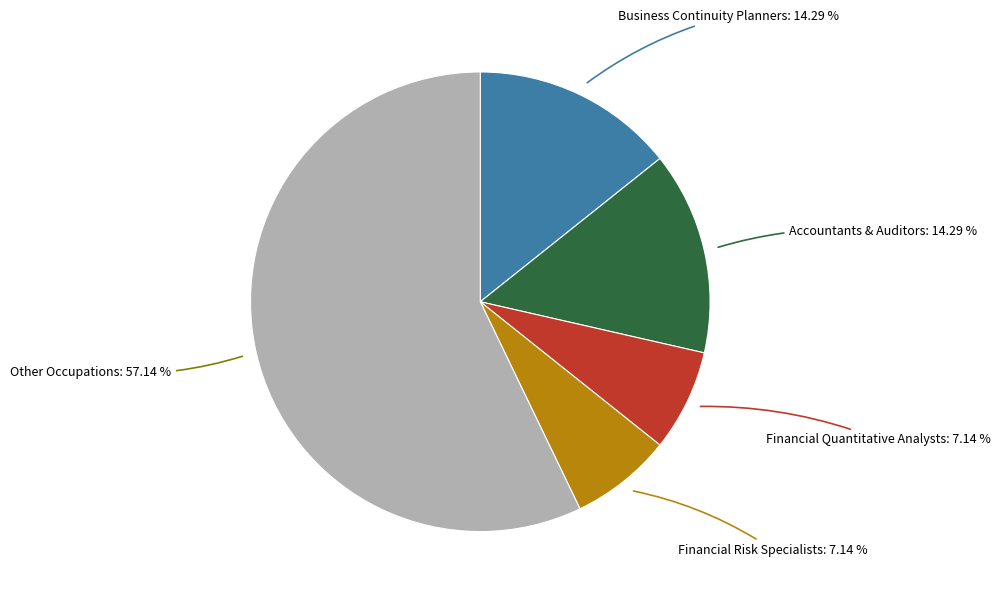

Is there any slice that represents more than half of the pie?

Yes